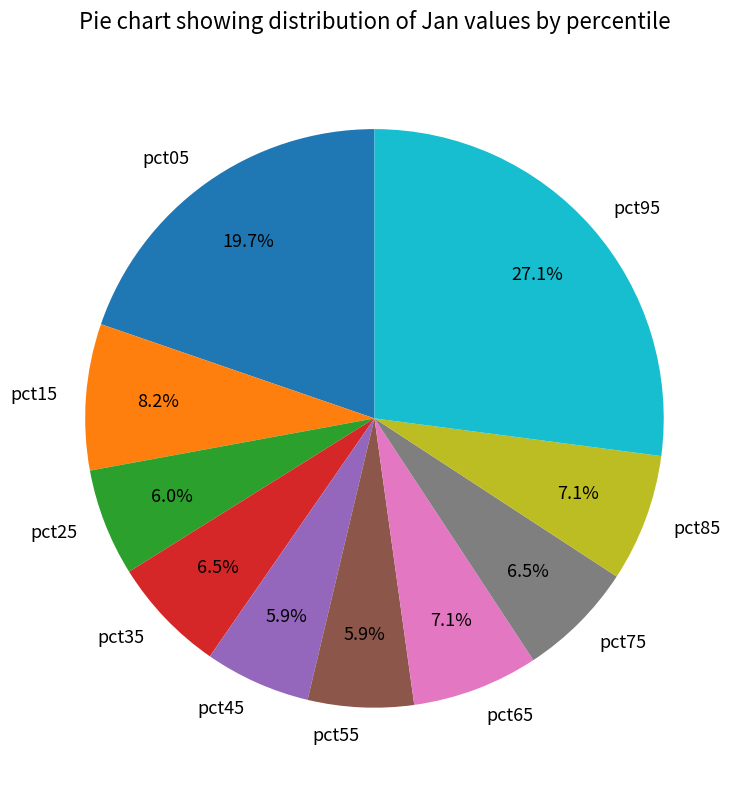

How many slices are in this pie chart?

10